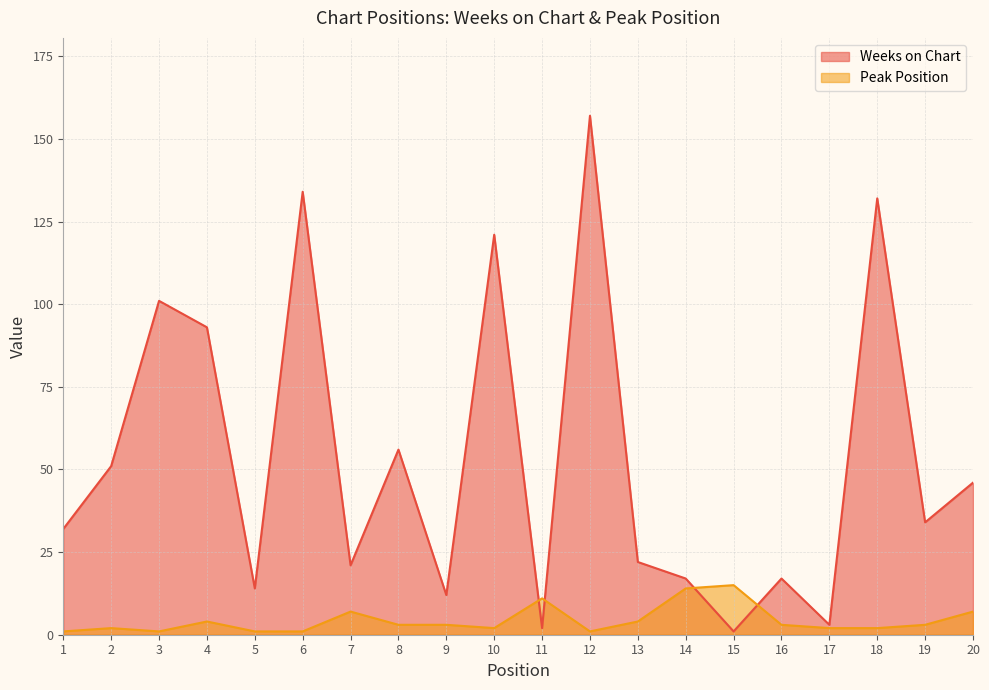

How many values in the Weeks on Chart series exceed 34?

9